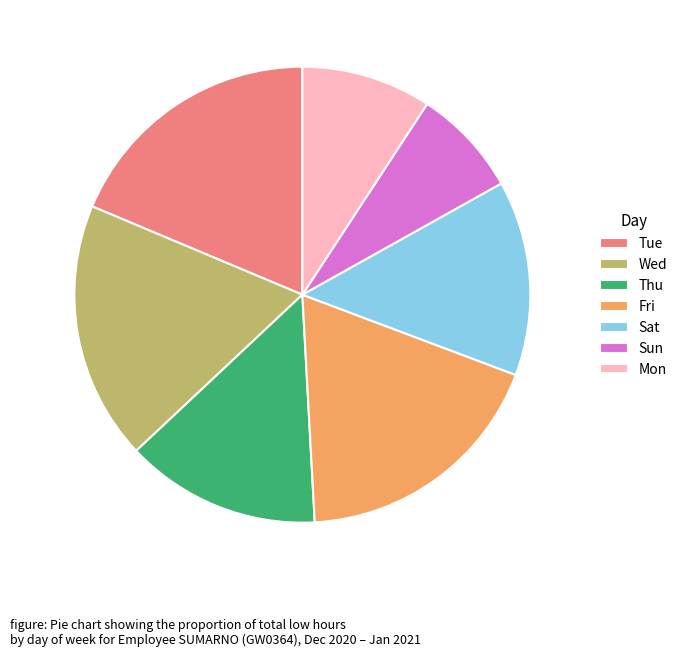

Combined, do Sat and Fri account for over 50%?

No